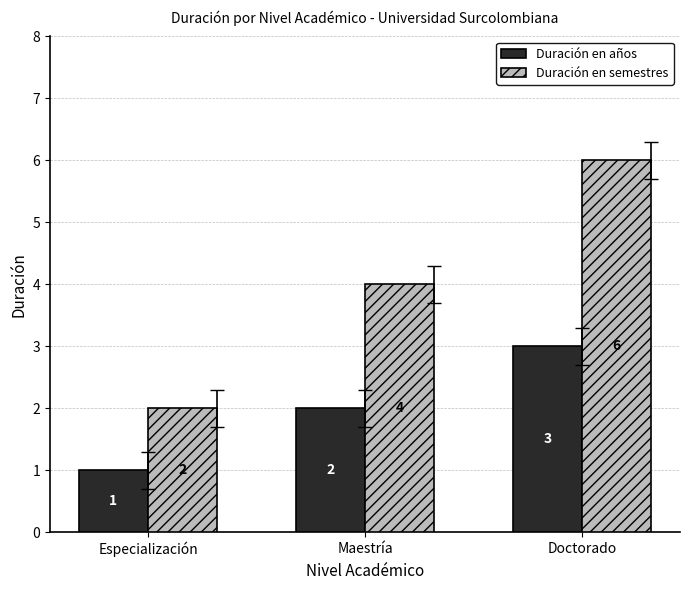

Which series has the widest spread of values?

Duración en semestres